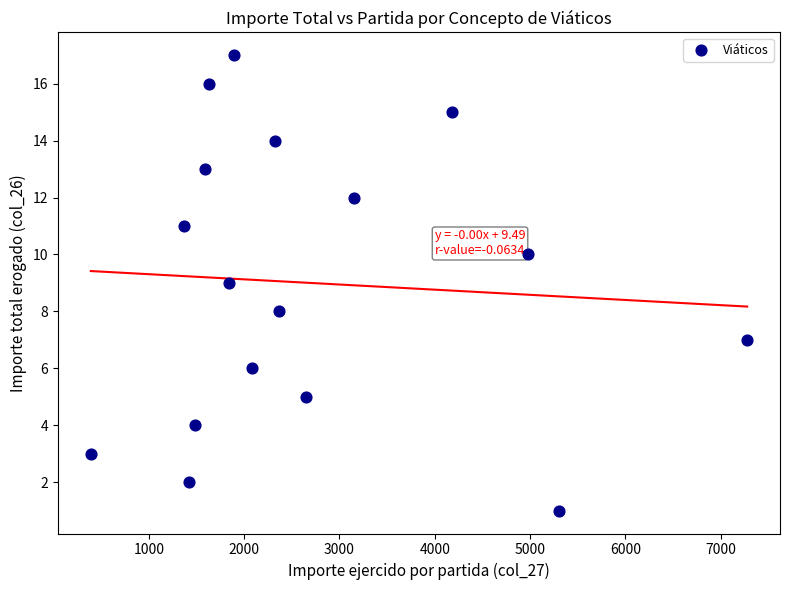

What is the range of Y values (max minus min)?

16